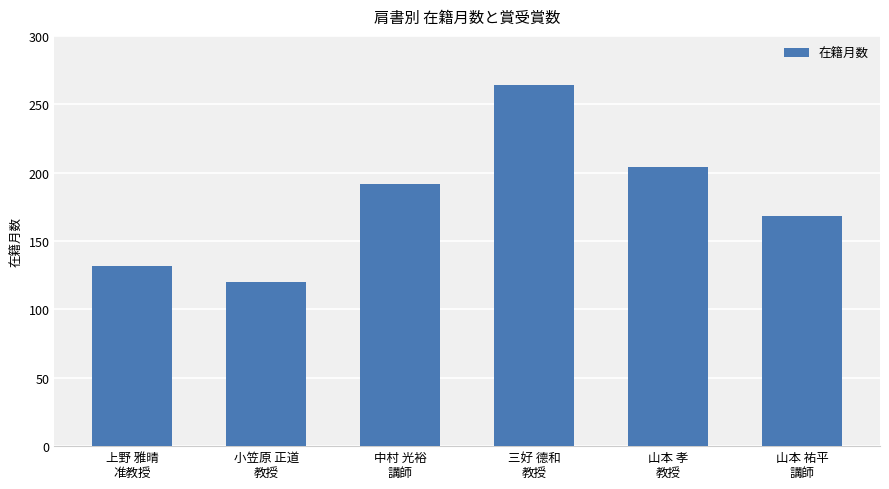

What is the difference between the second highest and second lowest values?

72